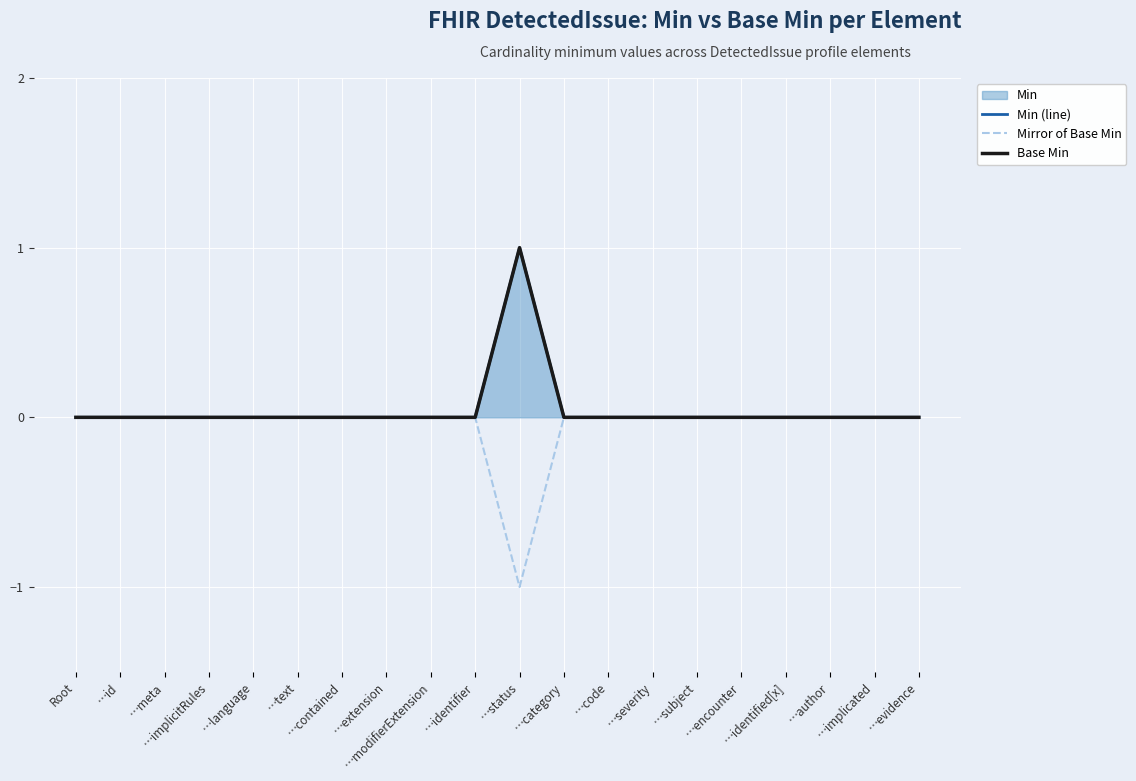

Reading right to left, transcribe all the data shown in this chart.

Min (line): 0	0	0	0	0	0	0	0	0	1	0	0	0	0	0	0	0	0	0	0
Mirror of Base Min: 0	0	0	0	0	0	0	0	0	-1	0	0	0	0	0	0	0	0	0	0
Base Min: 0	0	0	0	0	0	0	0	0	1	0	0	0	0	0	0	0	0	0	0